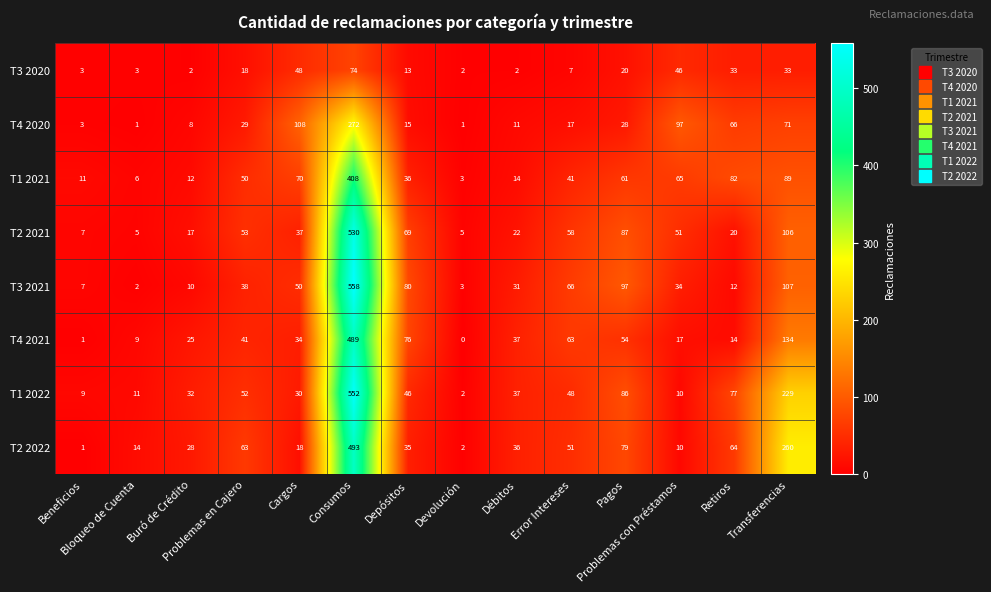

How many distinct data groups are displayed?

8